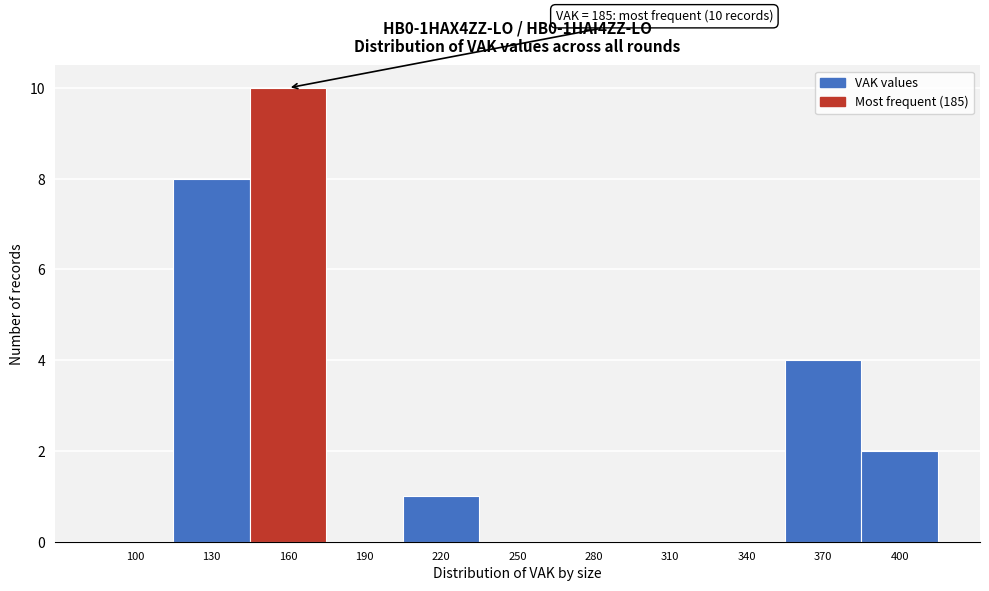

Reading right to left, extract all data points from this chart.

400=2	370=4	340=0	310=0	280=0	250=0	220=1	190=0	160=10	130=8	100=0